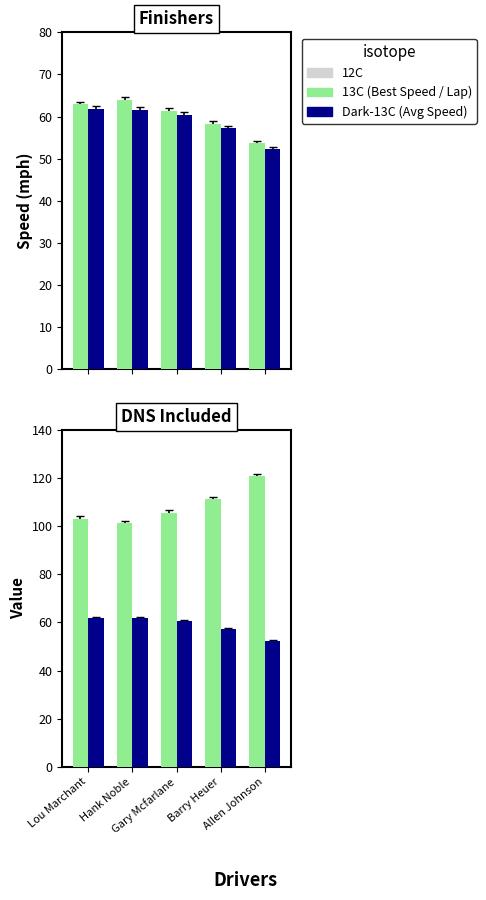

What is the sum of the Best Speed values at Allen Johnson and Hank Noble?

117.6